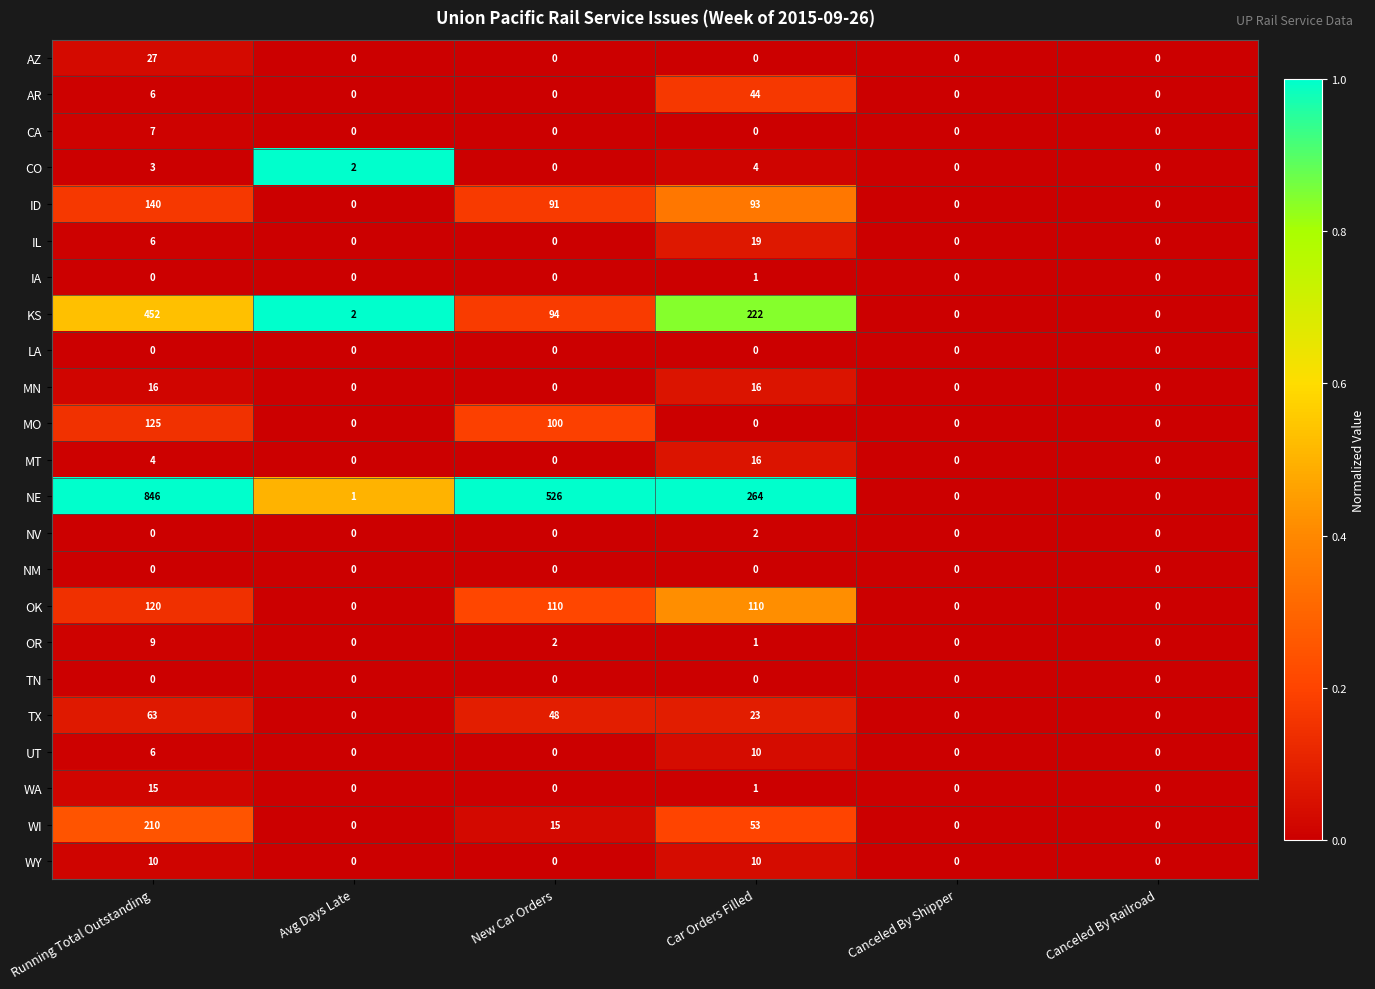

What is the difference between the highest and lowest values at Car Orders Filled?

264